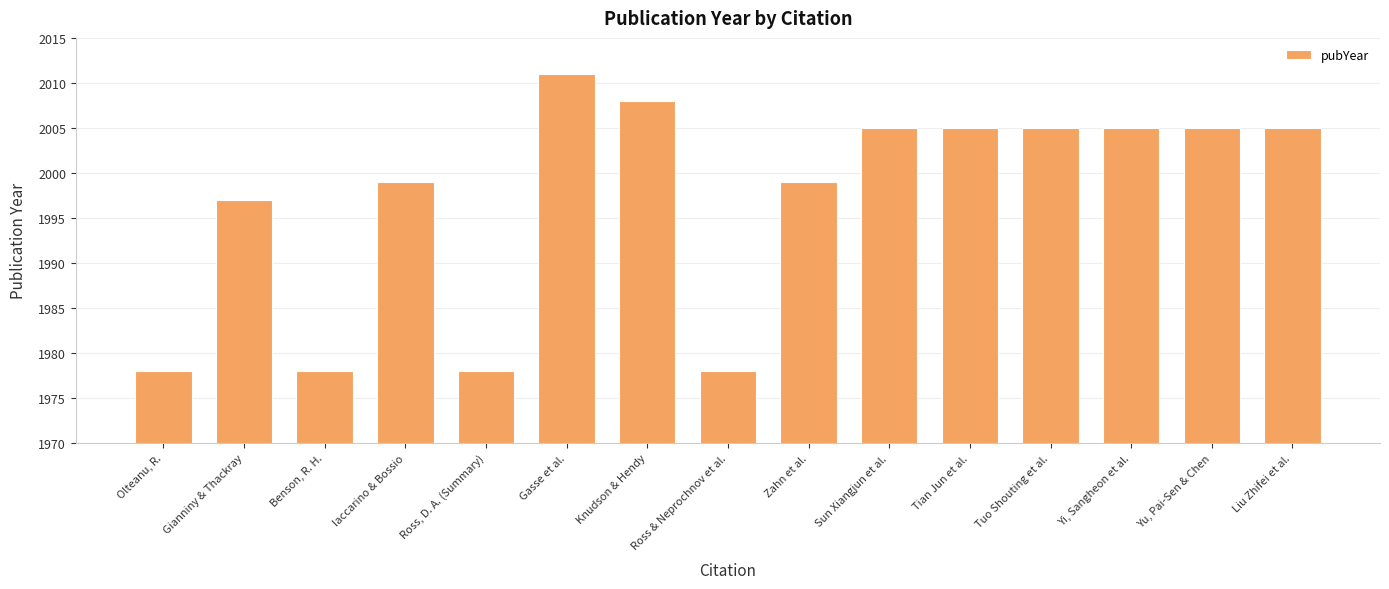

How many distinct data groups are displayed?

1